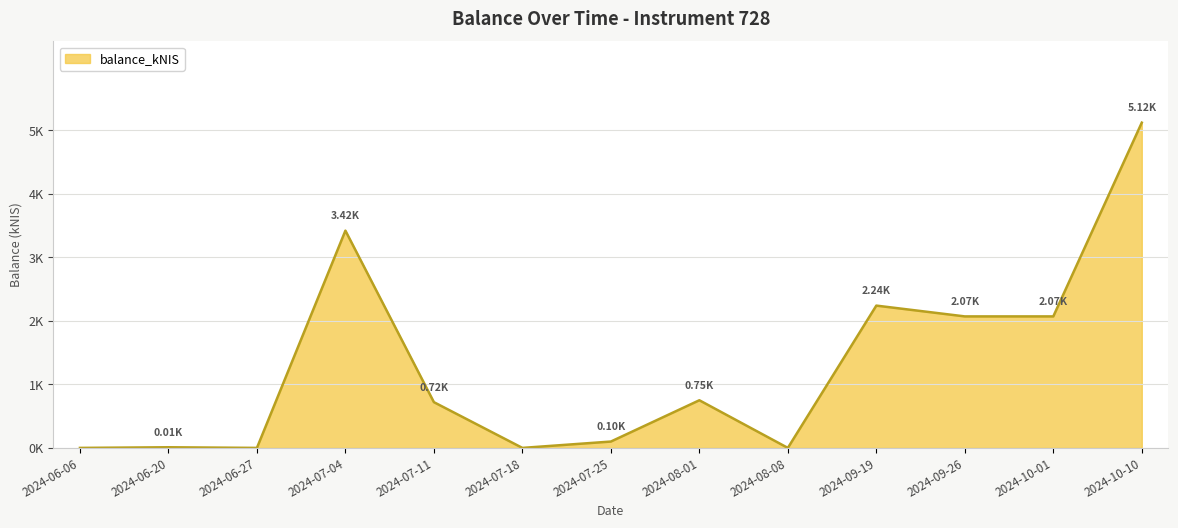

What is the average value?

1.3